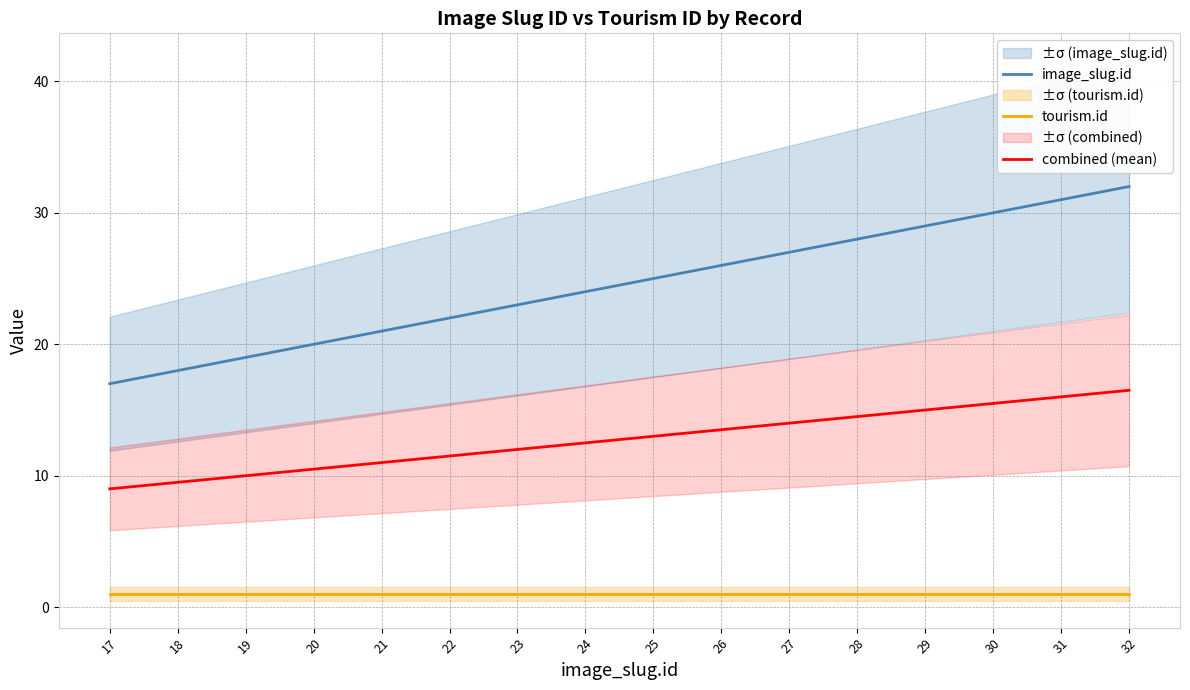

Which series has the largest total across all categories?

image_slug.id